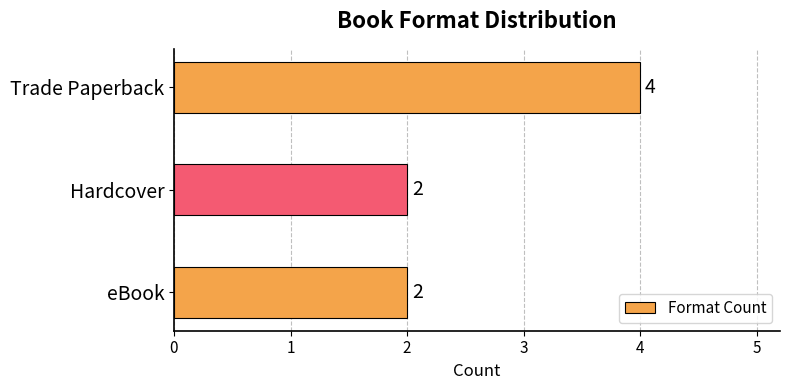

What is the minimum value shown in the chart?

2